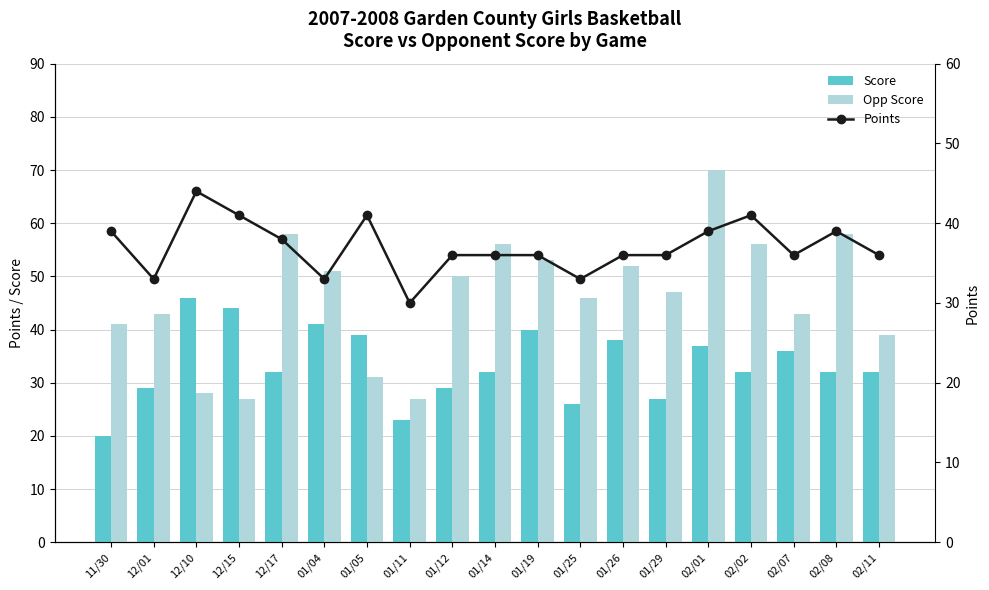

Reading left to right, transcribe all the data shown in this chart.

Score: 20	29	46	44	32	41	39	23	29	32	40	26	38	27	37	32	36	32	32
Opp Score: 41	43	28	27	58	51	31	27	50	56	53	46	52	47	70	56	43	58	39
Points: 39	33	44	41	38	33	41	30	36	36	36	33	36	36	39	41	36	39	36